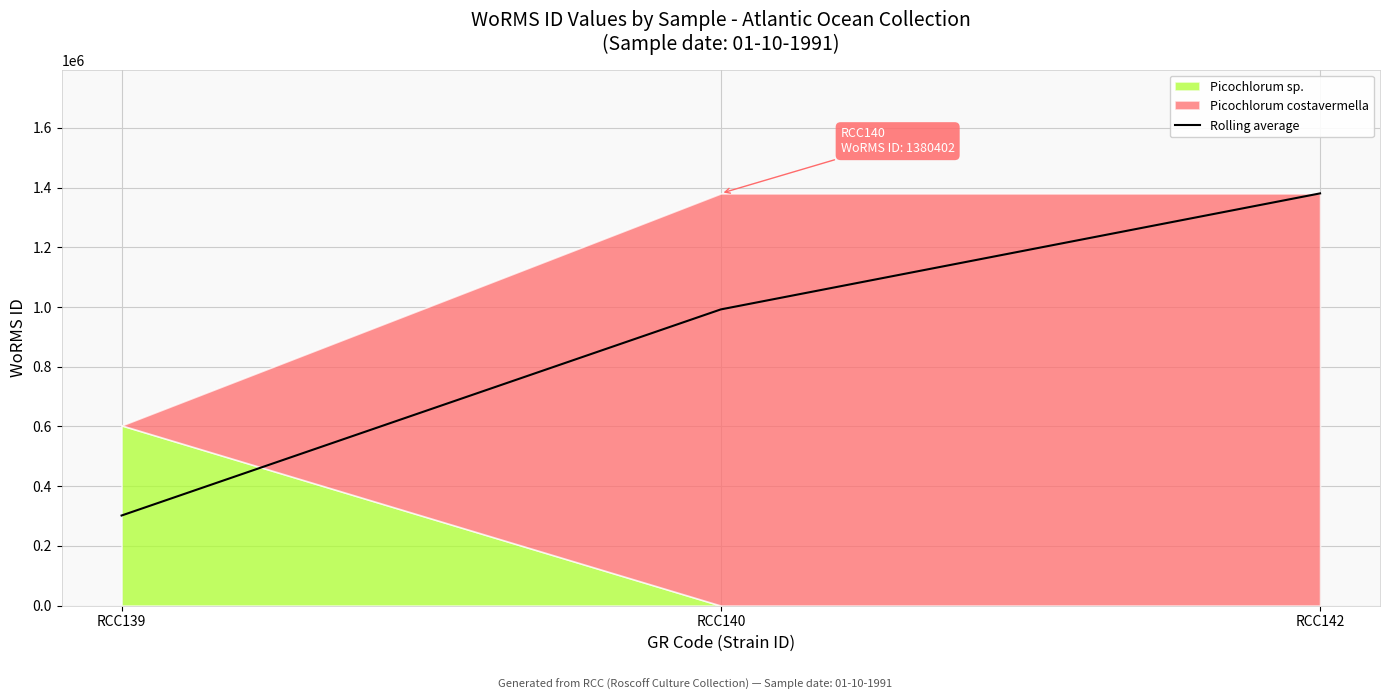

What is the approximate value at RCC142?

1380402.0